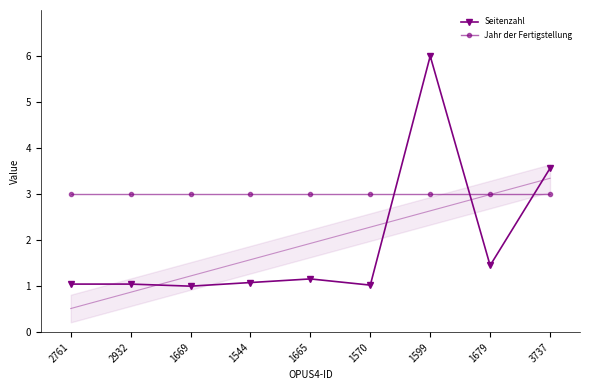

What is the maximum value shown in the chart?

6.0